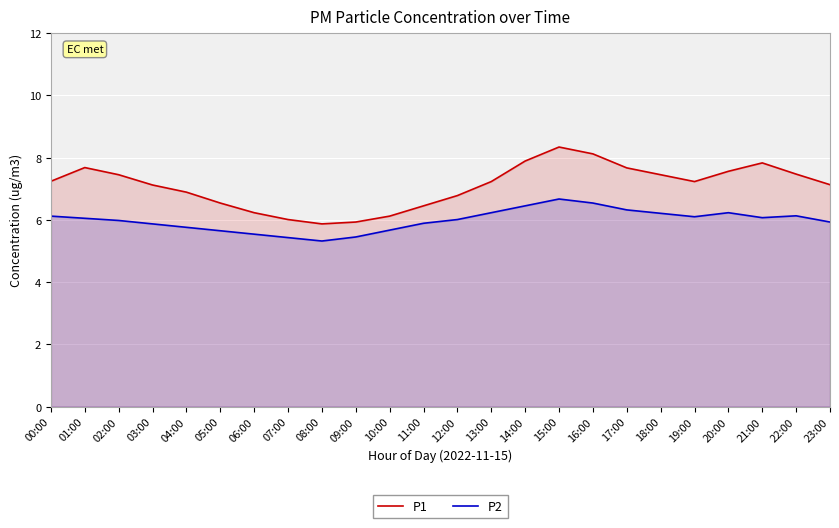

Which series has the largest total across all categories?

P1